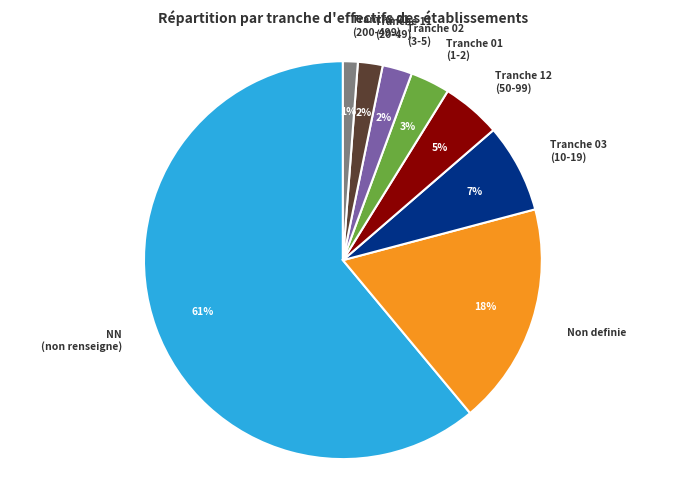

Which category has the biggest portion of the pie?

NN (non renseigne)